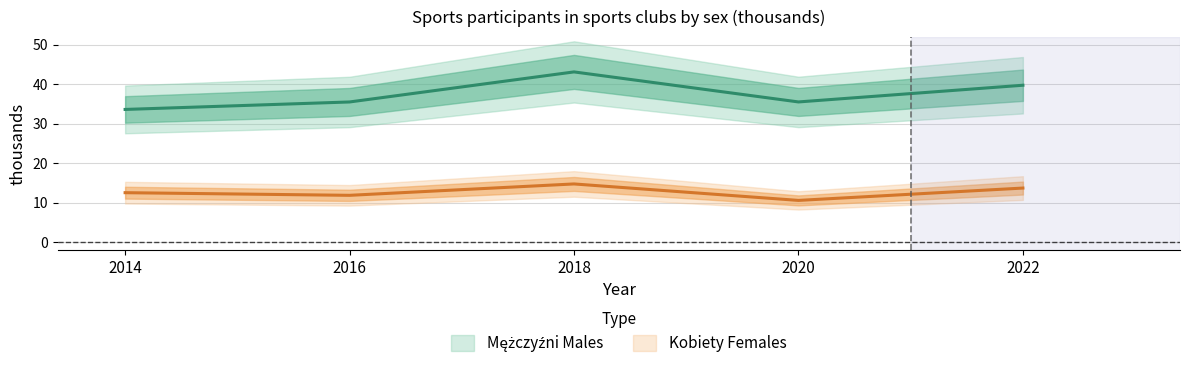

True or false: Mężczyźni Males and Kobiety Females cross at least once.

False